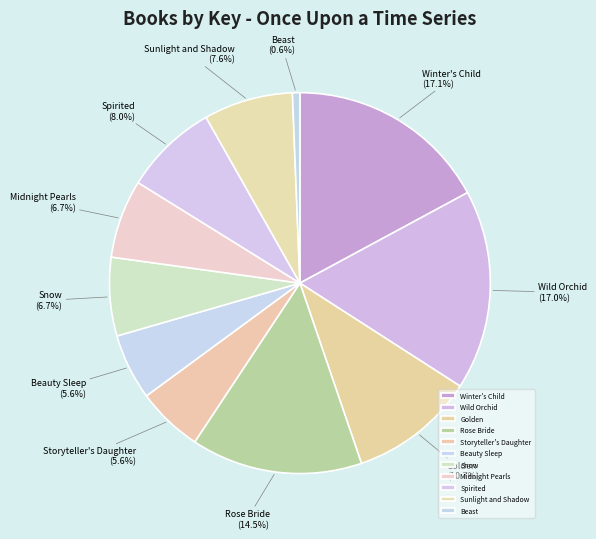

To the nearest percent, what is the average slice percentage?

9%